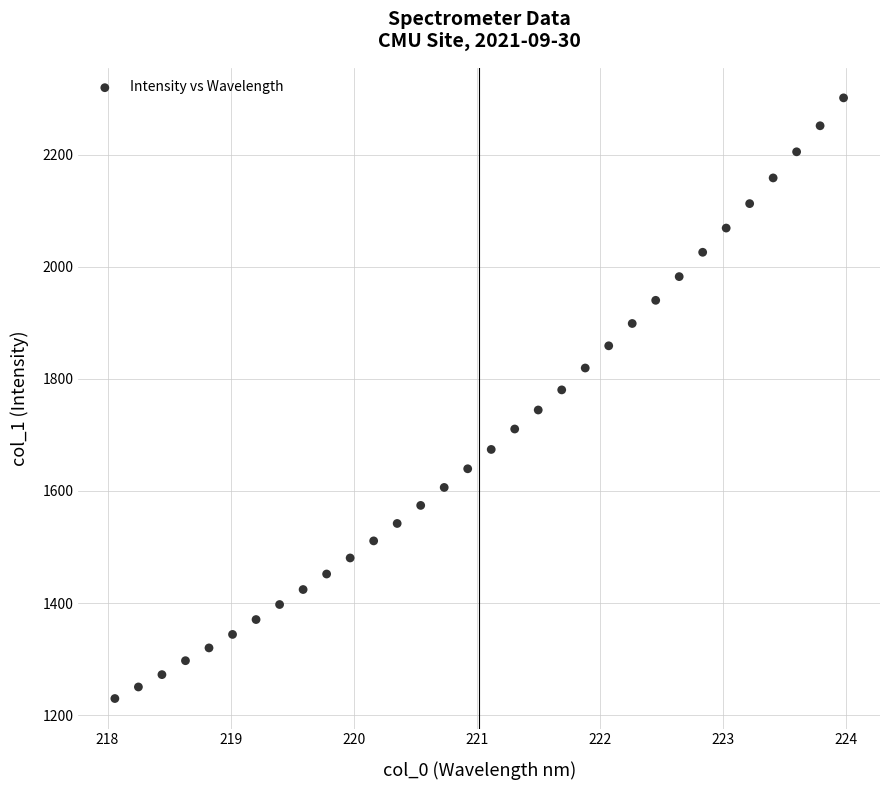

What is the range of X values (max minus min)?

5.9